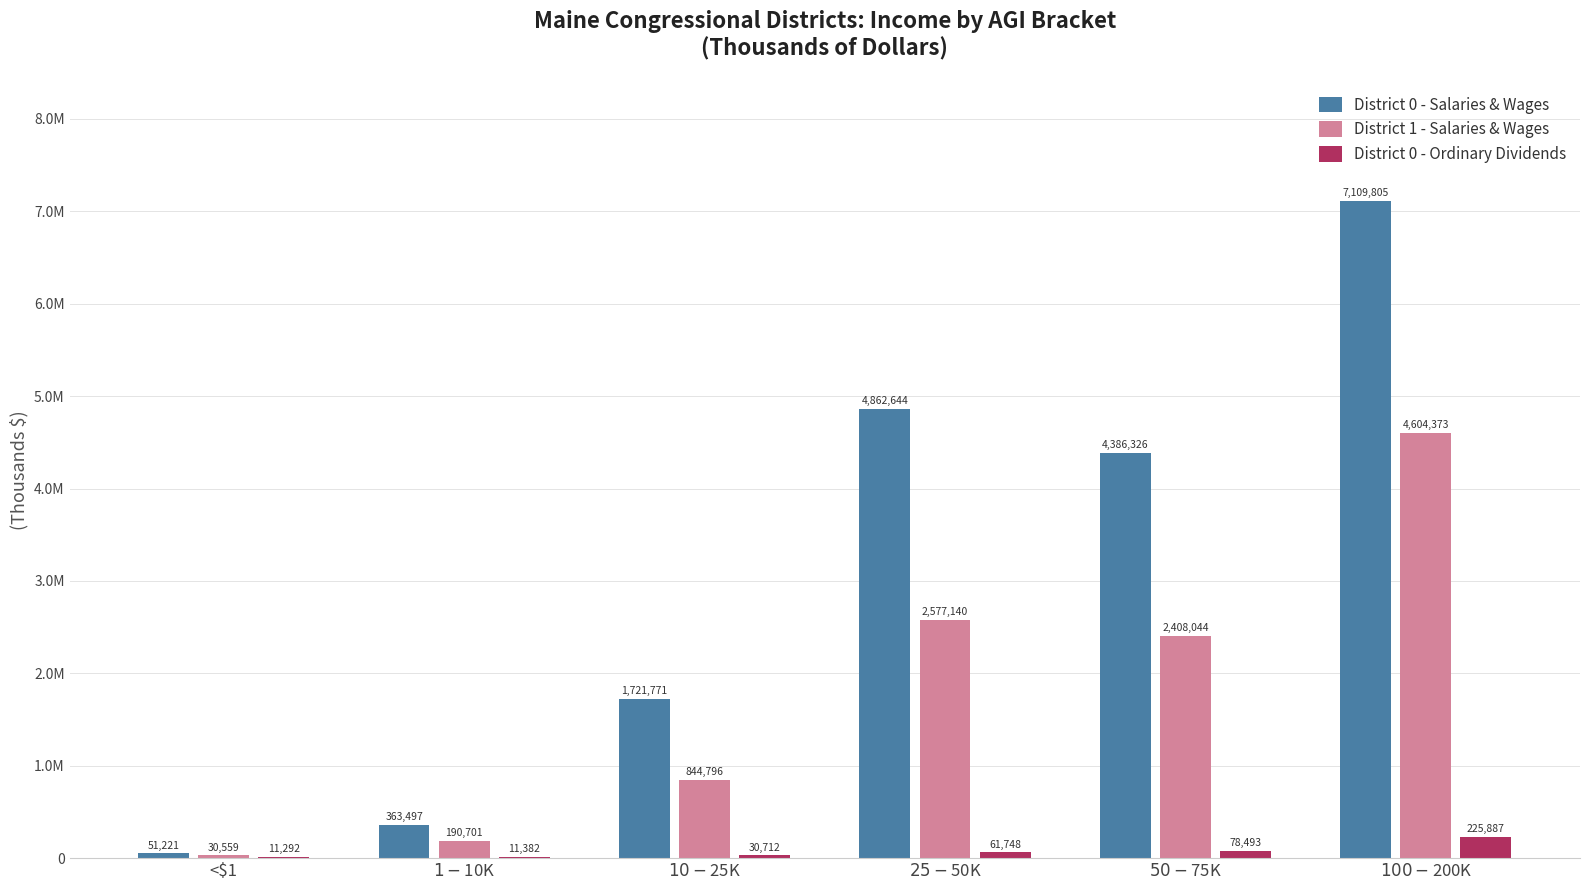

What are all the series names shown in the legend?

District 0 - Salaries & Wages, District 1 - Salaries & Wages, District 0 - Ordinary Dividends